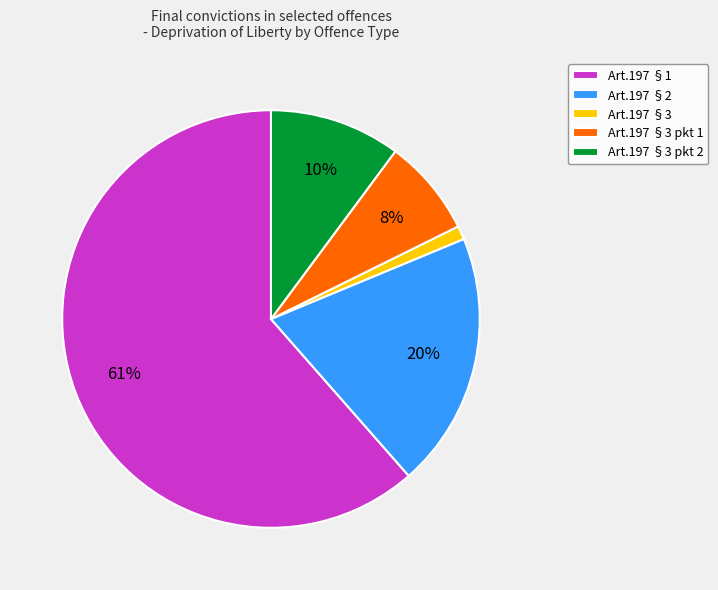

What is the largest slice in the pie chart?

Art.197 §1